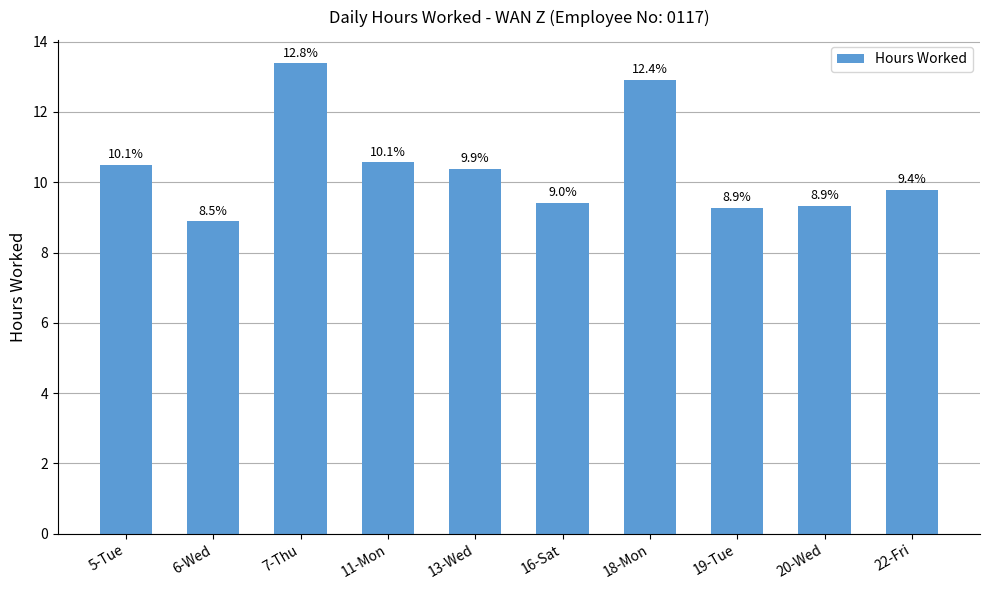

Read the value at 22-Fri.

9.8